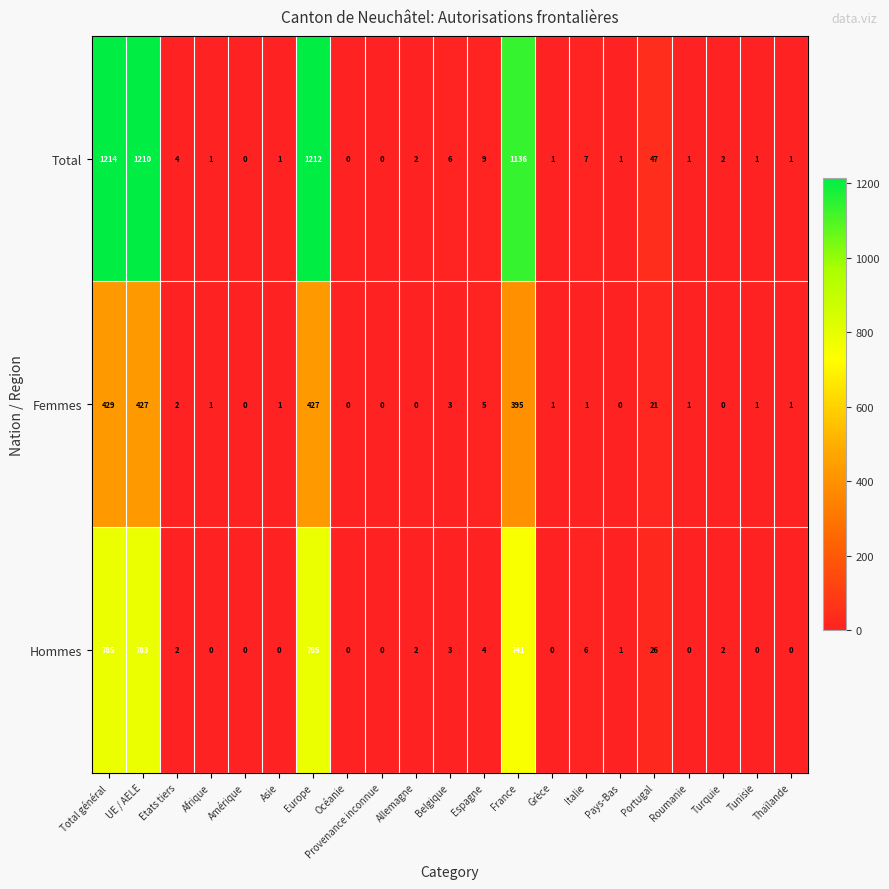

Count the number of categories in the chart.

21